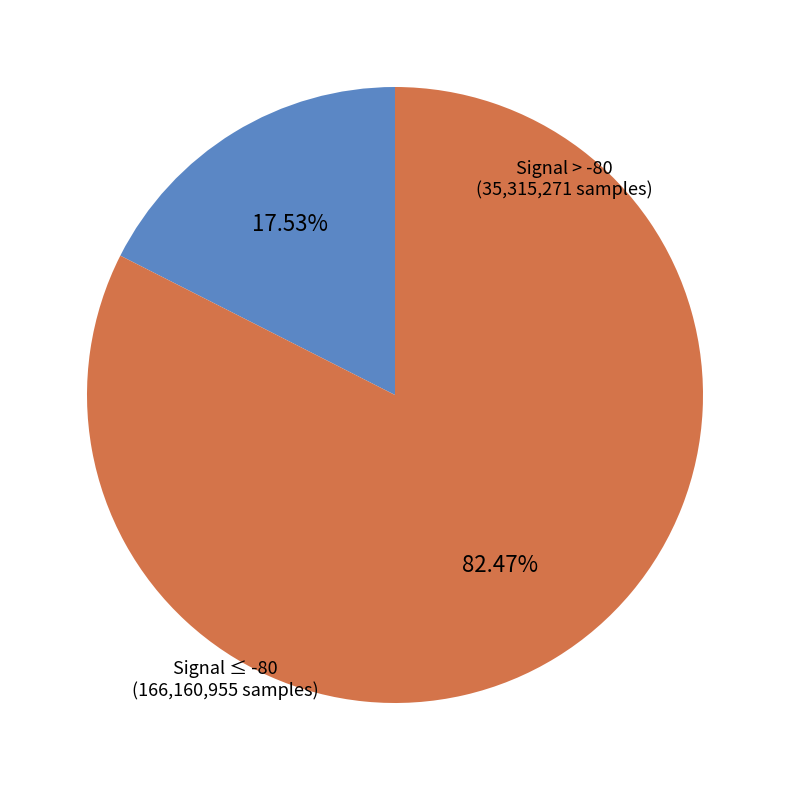

Is there any slice that represents more than half of the pie?

Yes